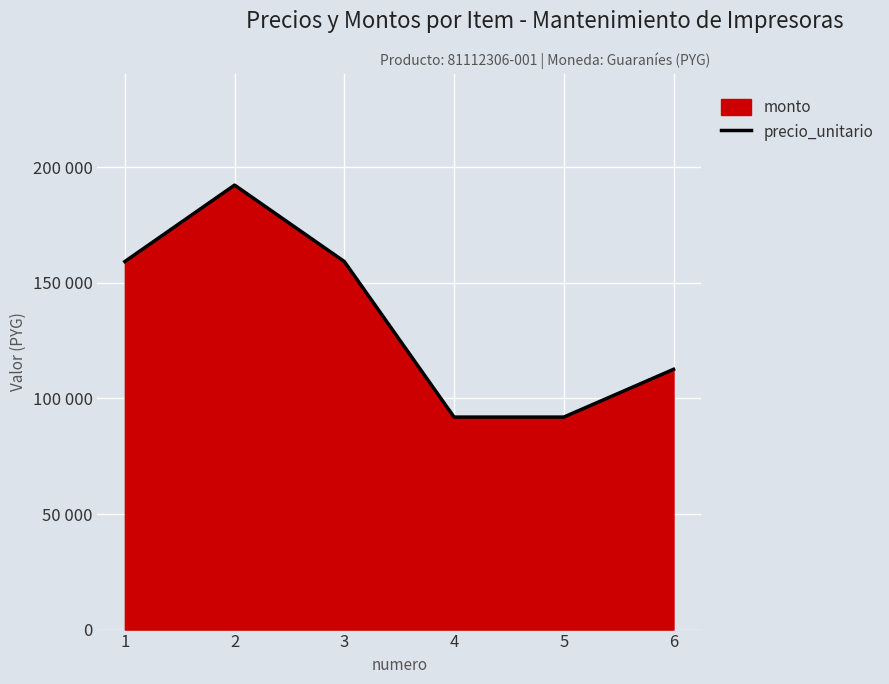

Reading left to right, what are all the values shown in this chart?

1=159217	2=192273	3=159217	4=91924	5=91924	6=112583